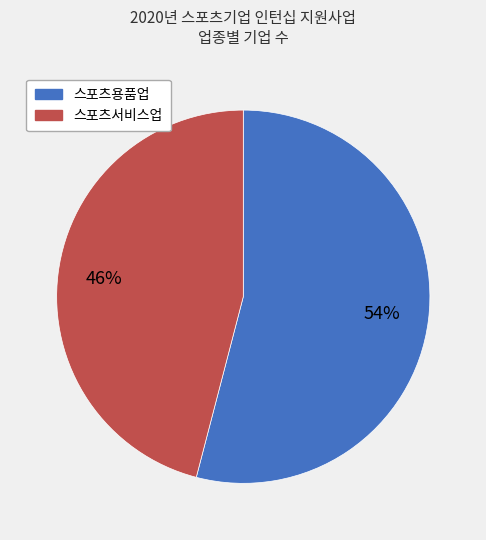

Which slice is the smallest?

스포츠서비스업